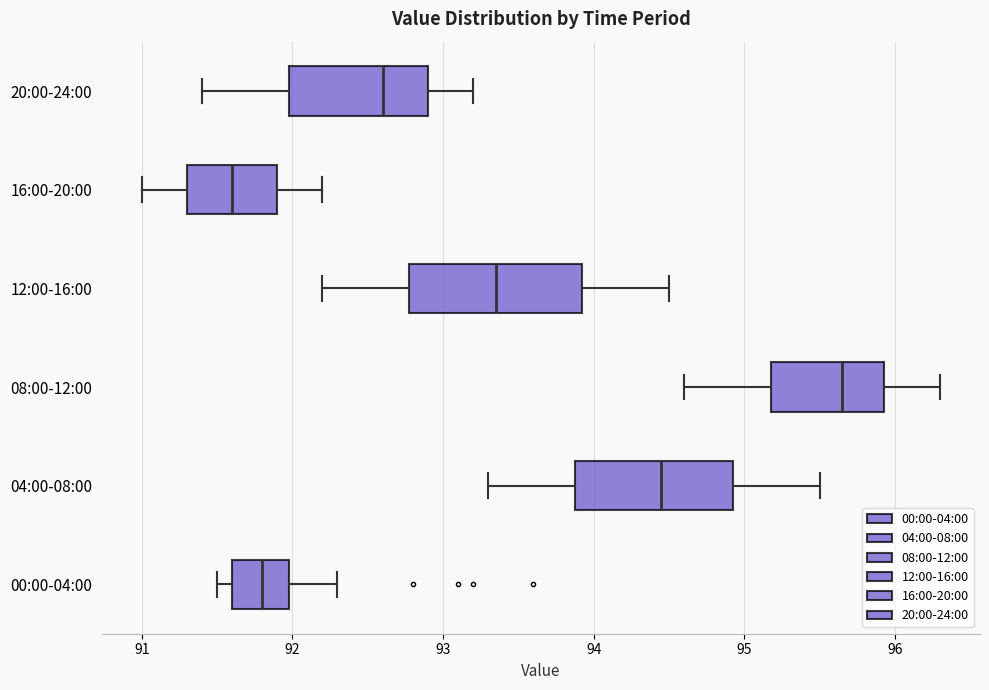

Reading bottom to top, read every box against the x-axis: the position of its median line, the range the box covers, and the ends of its whiskers. The values are not printed on the chart, so give them approximately, as read against the axis.

00:00-04:00: median 91.8, box 91.6 to 92.0, whiskers 91.5 to 92.3
04:00-08:00: median 94.5, box 93.9 to 94.9, whiskers 93.3 to 95.5
08:00-12:00: median 95.7, box 95.2 to 95.9, whiskers 94.6 to 96.3
12:00-16:00: median 93.4, box 92.8 to 93.9, whiskers 92.2 to 94.5
16:00-20:00: median 91.6, box 91.3 to 91.9, whiskers 91.0 to 92.2
20:00-24:00: median 92.6, box 92.0 to 92.9, whiskers 91.4 to 93.2